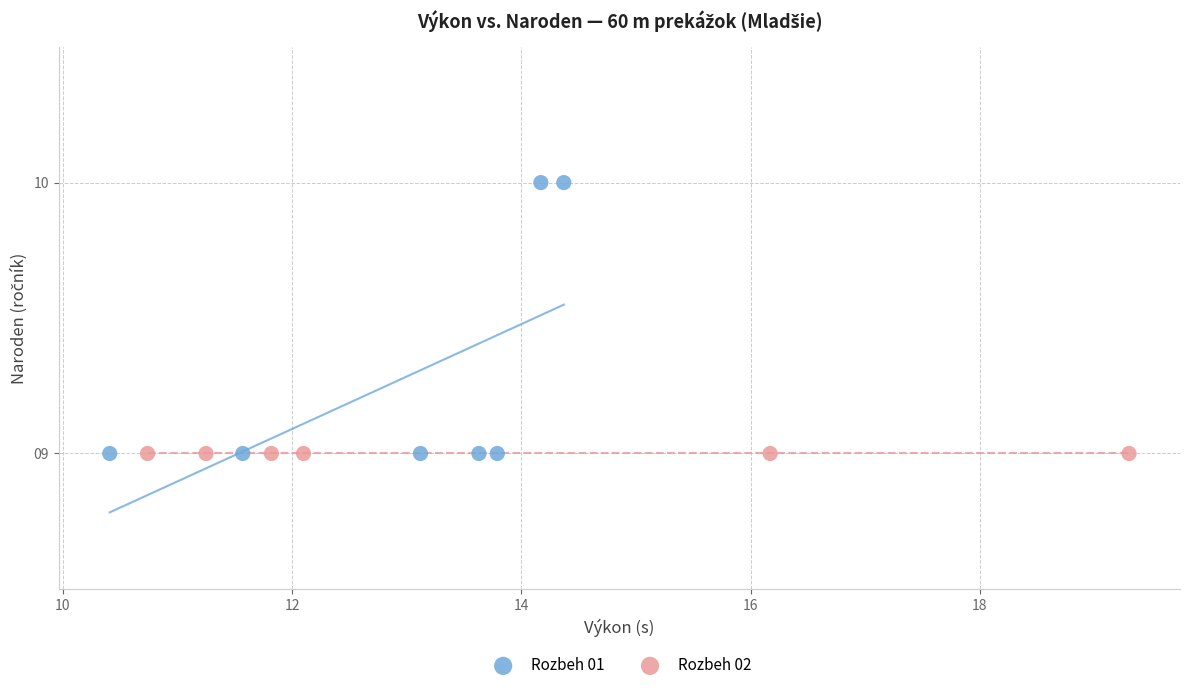

Which series contains the highest Y value?

Rozbeh 01